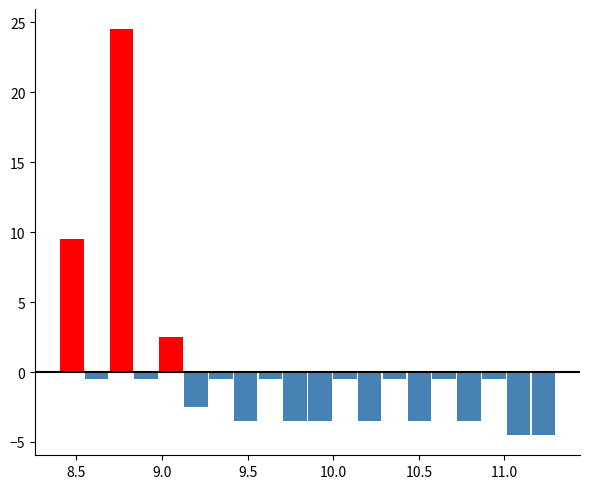

Around what value on the x-axis is the tallest bar? Give the approximate position of its centre, as read against the axis.

8.75